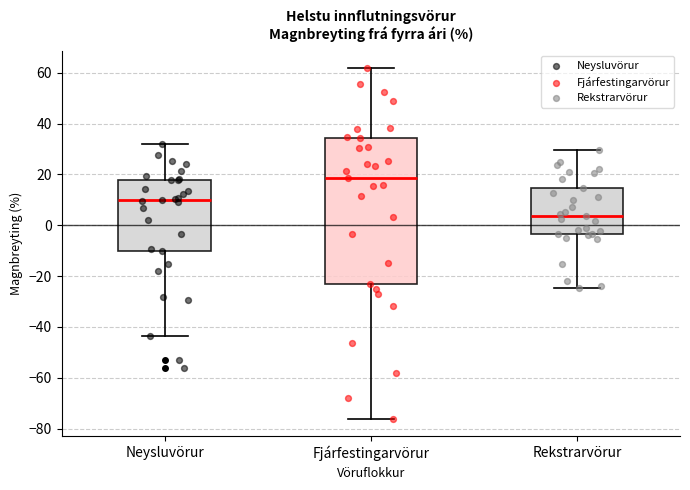

Reading left to right, transcribe this box plot: for each box, give where its median line is, the range the box spans, and where its two whiskers end, as read against the y-axis. The values are not printed on the chart, so give them approximately, as read against the axis.

Neysluvörur: median 10, box -10 to 18, whiskers -44 to 32
Fjárfestingarvörur: median 18, box -24 to 34, whiskers -76 to 62
Rekstrarvörur: median 4, box -4 to 14, whiskers -24 to 30